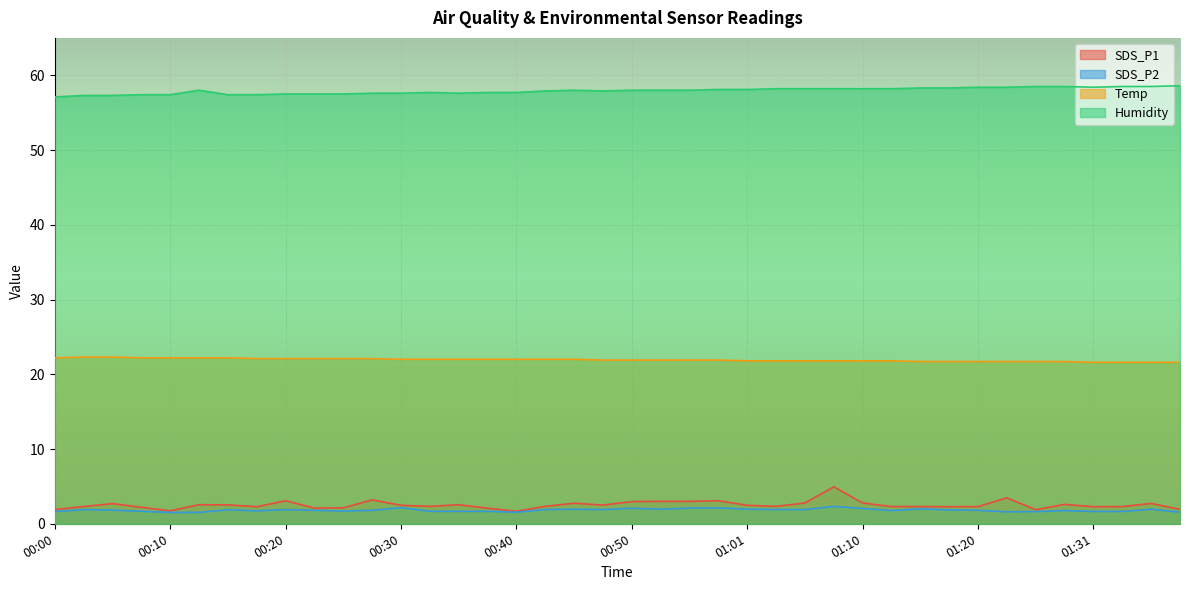

List the series in order of their peak value, highest first.

Humidity, Temp, SDS_P1, SDS_P2